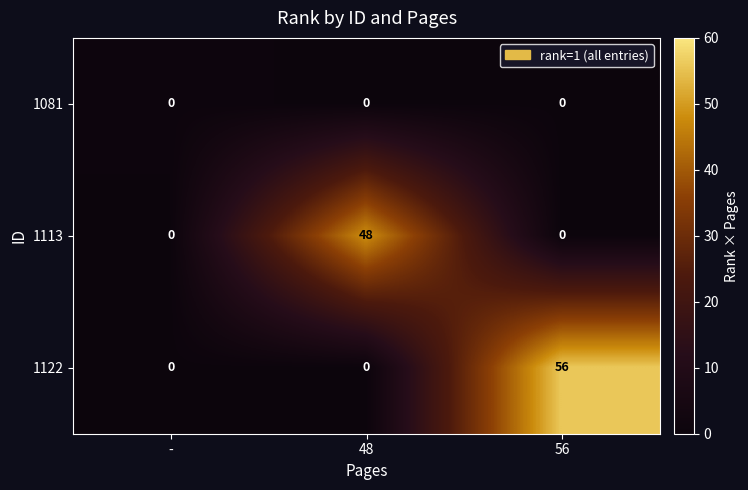

Is it true that 1081 equals 0 at 56?

True